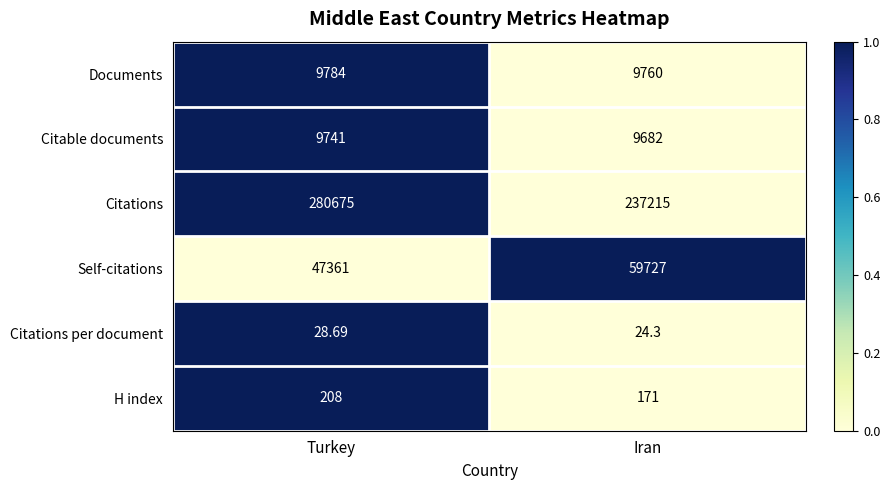

At which label is Self-citations closest to 53544?

Turkey